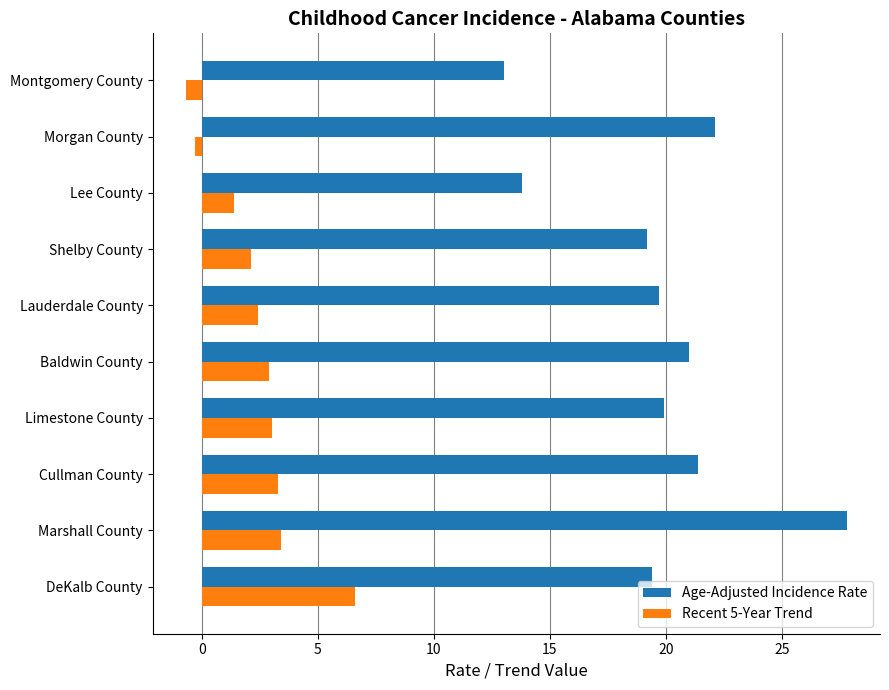

What is the average value of the Recent 5-Year Trend series?

2.4